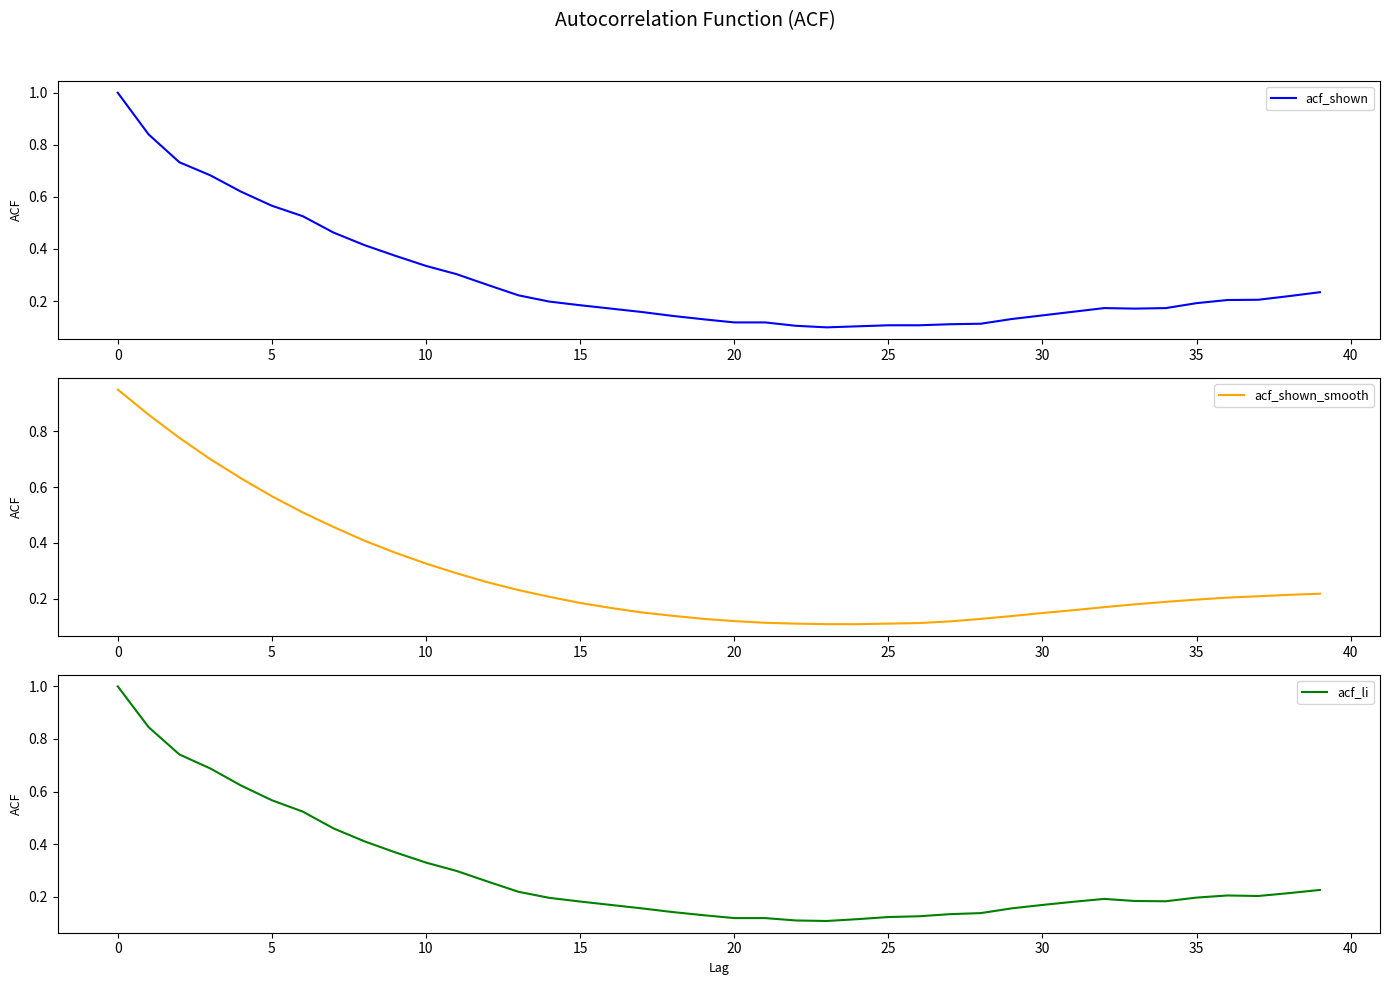

Which series has the widest spread of values?

acf_shown